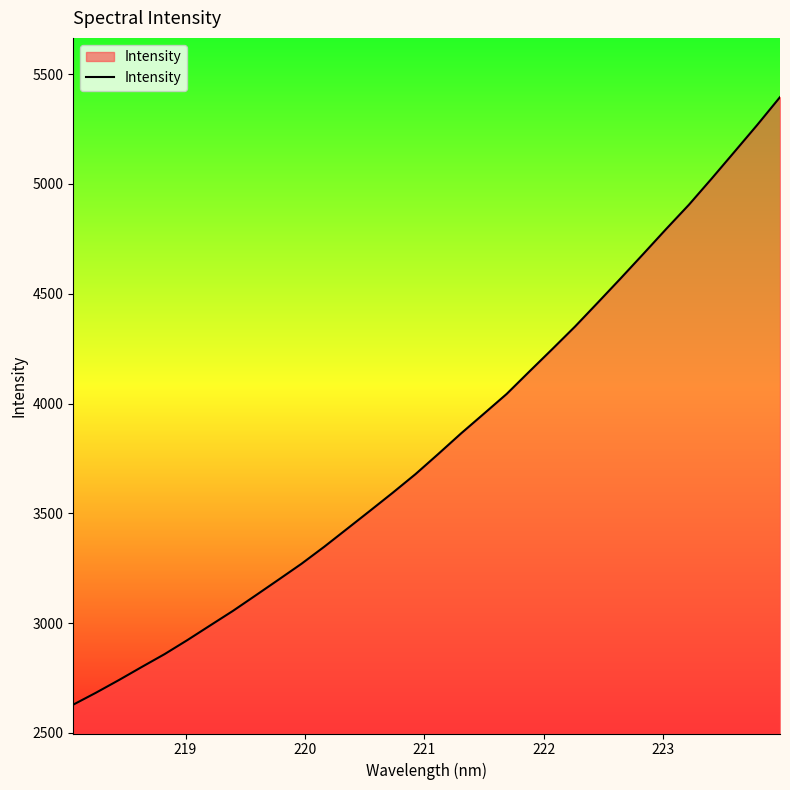

What is the maximum value shown in the chart?

5395.0